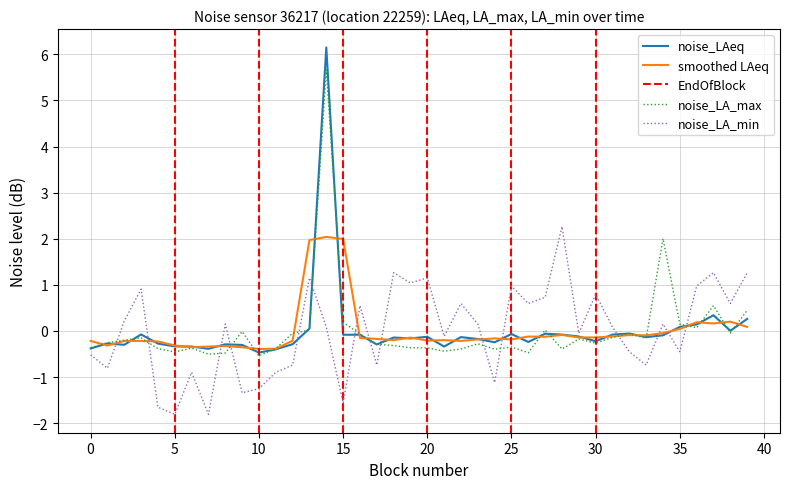

True or false: noise_LA_min has a value of 1.2 at 20.

True